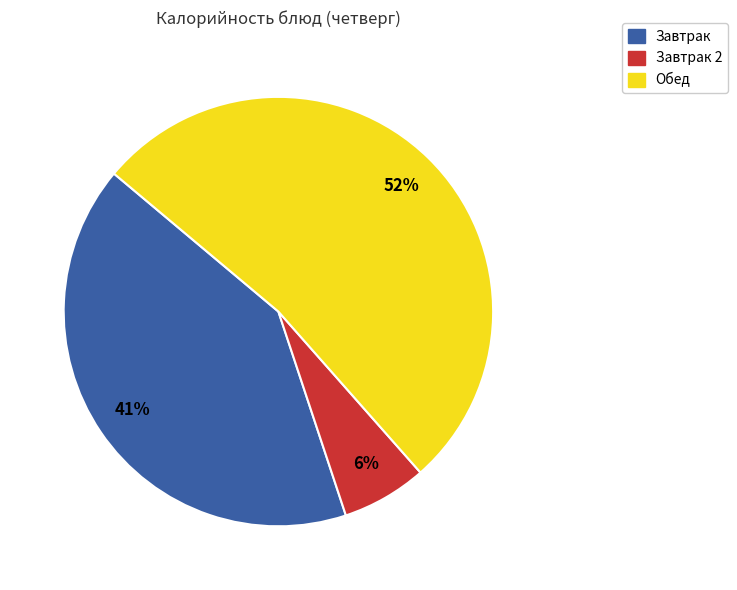

Is there any slice that represents more than half of the pie?

Yes